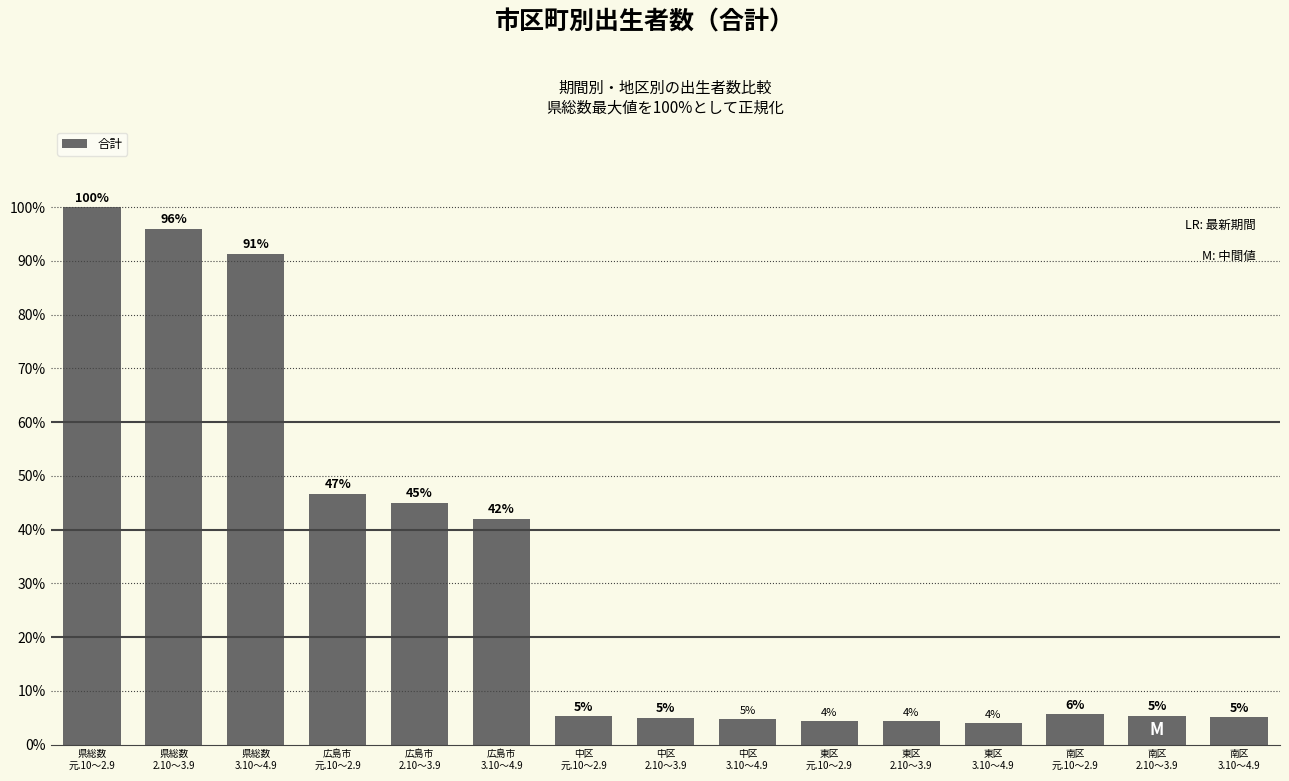

What is the smallest value displayed?

4.0